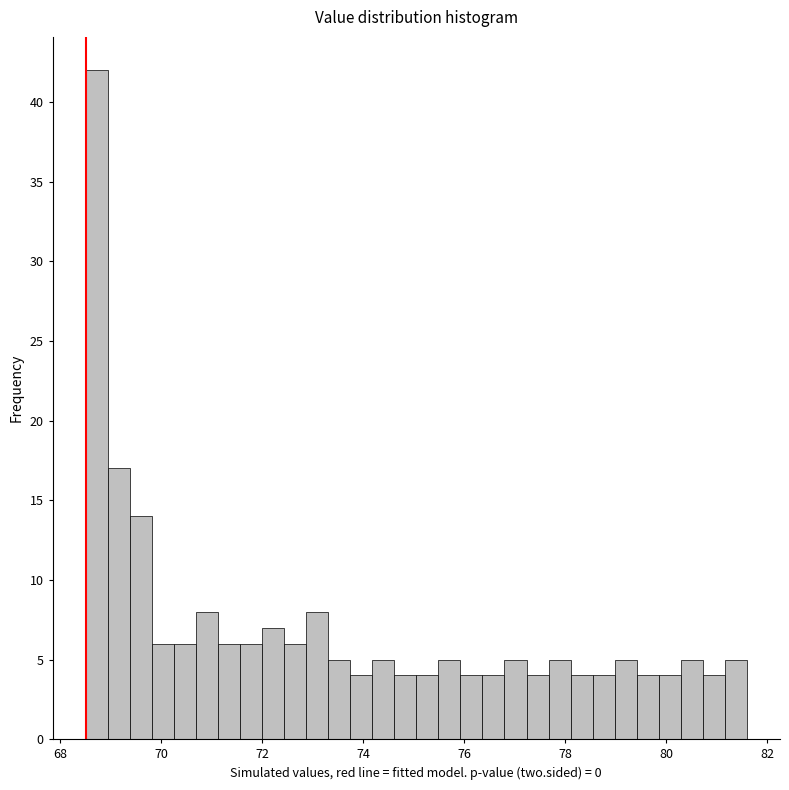

Read against the x-axis, roughly where is the centre of the tallest bar?

68.8